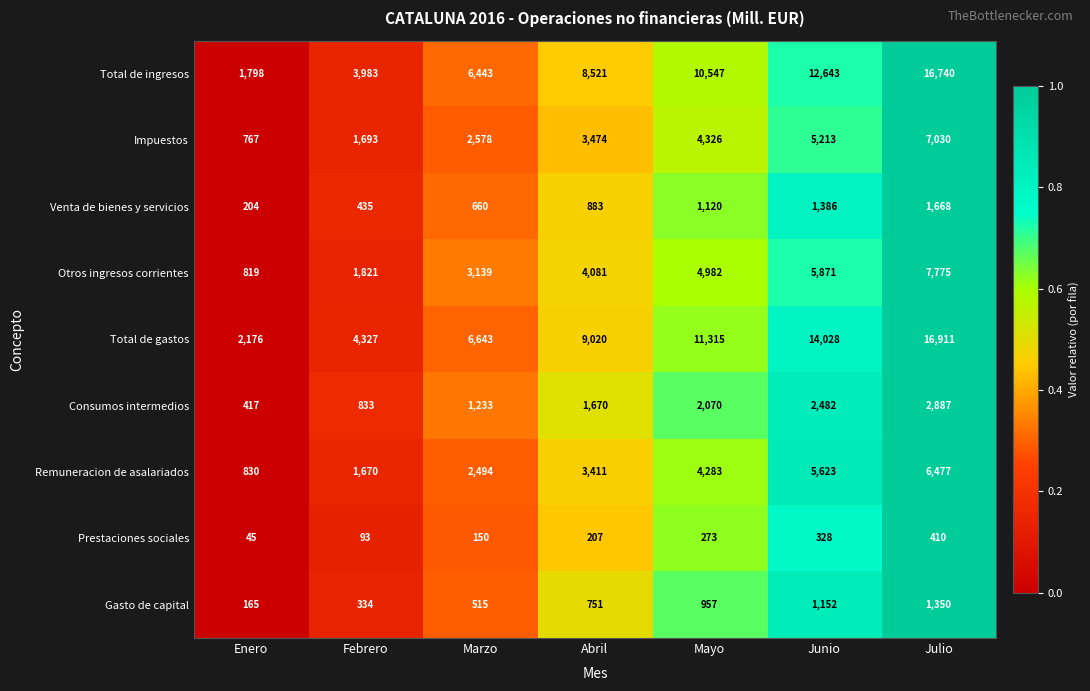

Where is Remuneracion de asalariados nearest to the value 3653?

Abril